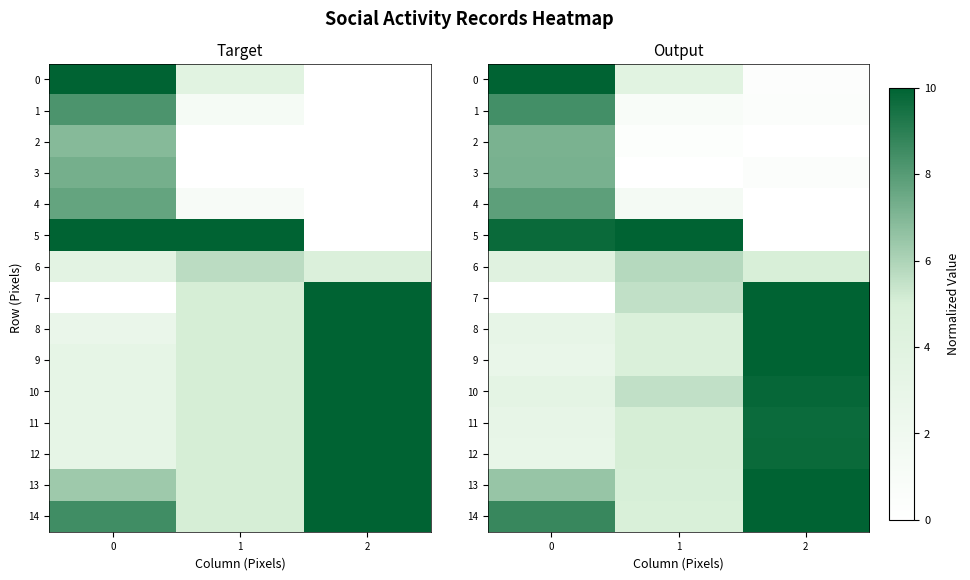

What is the difference between the maximum and second lowest values in the 0 series?

6.1